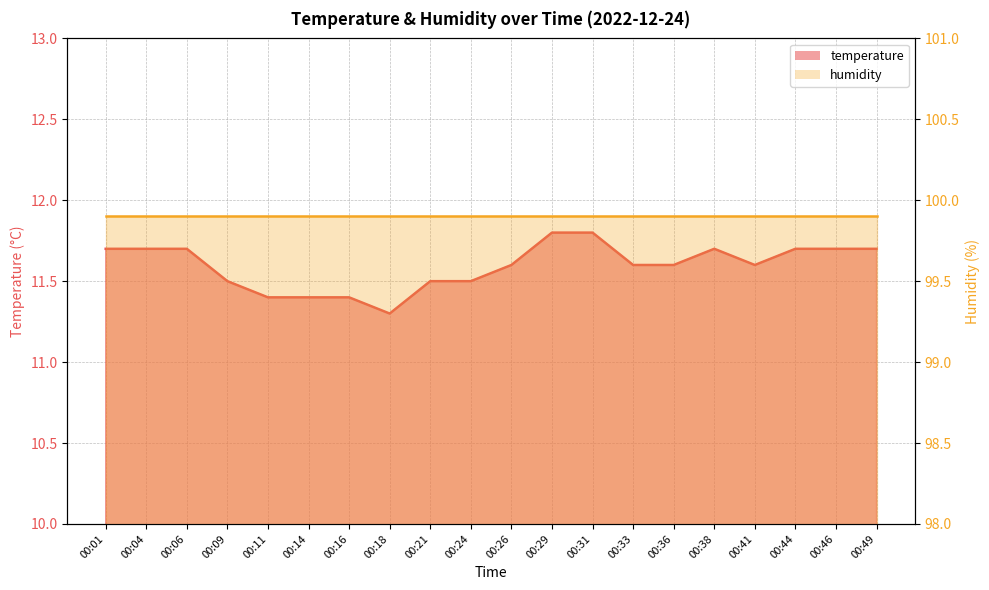

What is the average value?

11.6